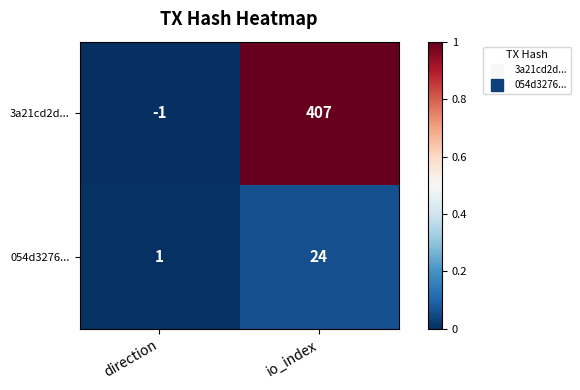

What is the maximum value for 054d3276...?

24